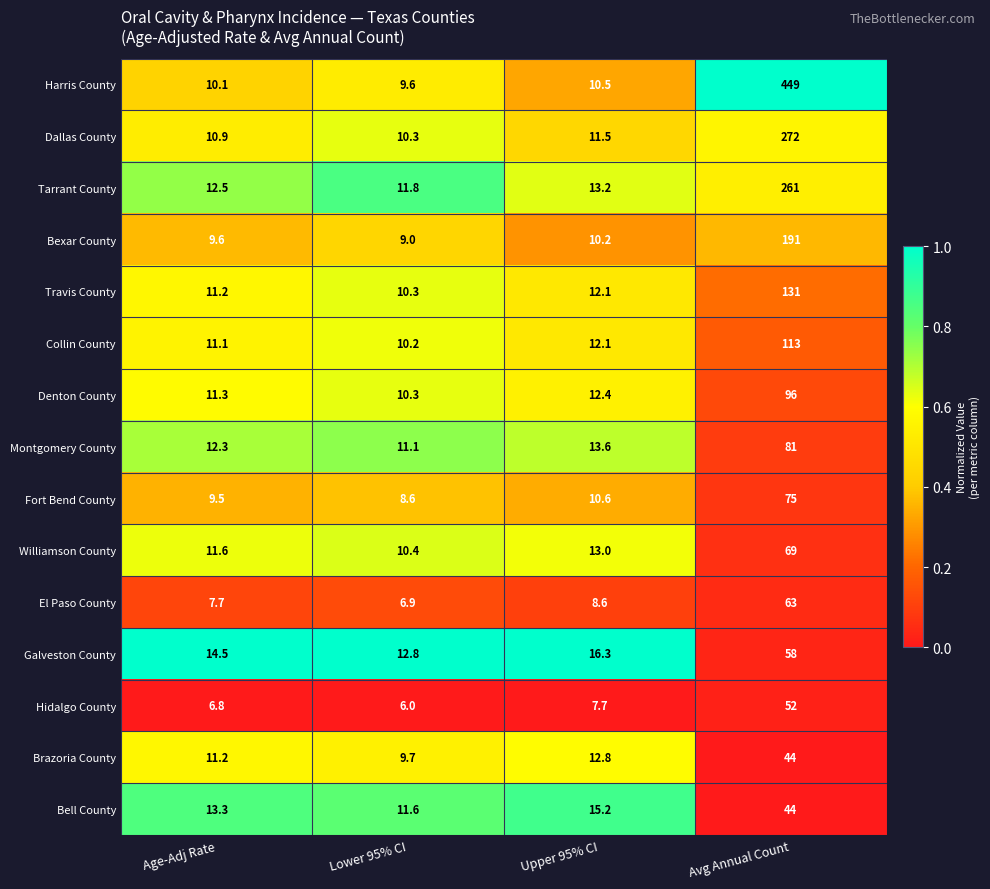

At which label does Brazoria County first exceed 12?

Upper 95% CI